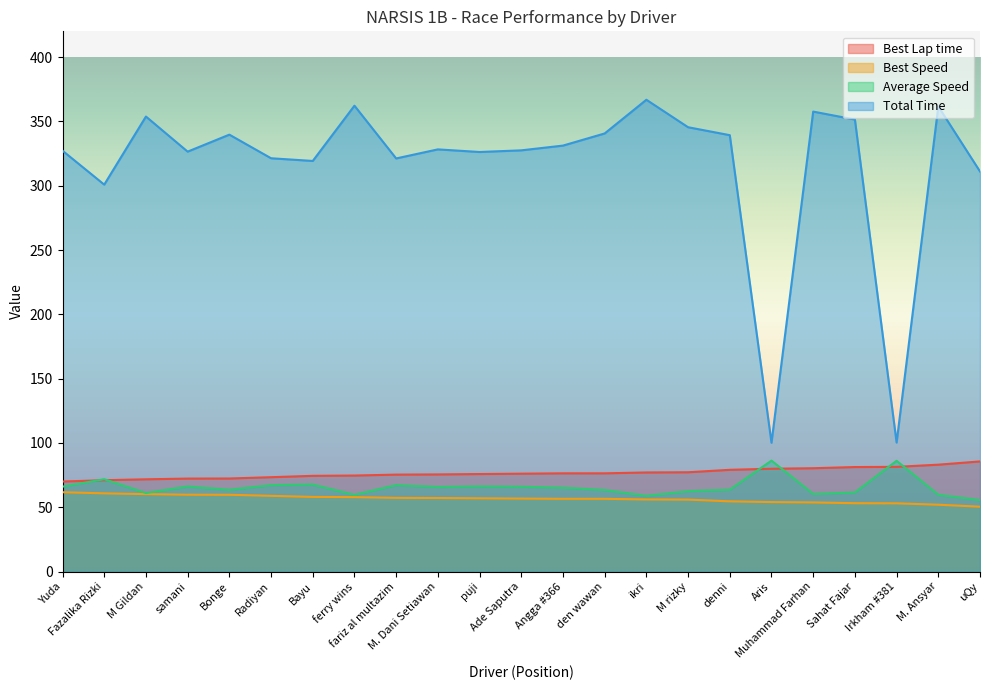

What is the sum of the Average Speed values at M rizky and M. Ansyar?

122.3